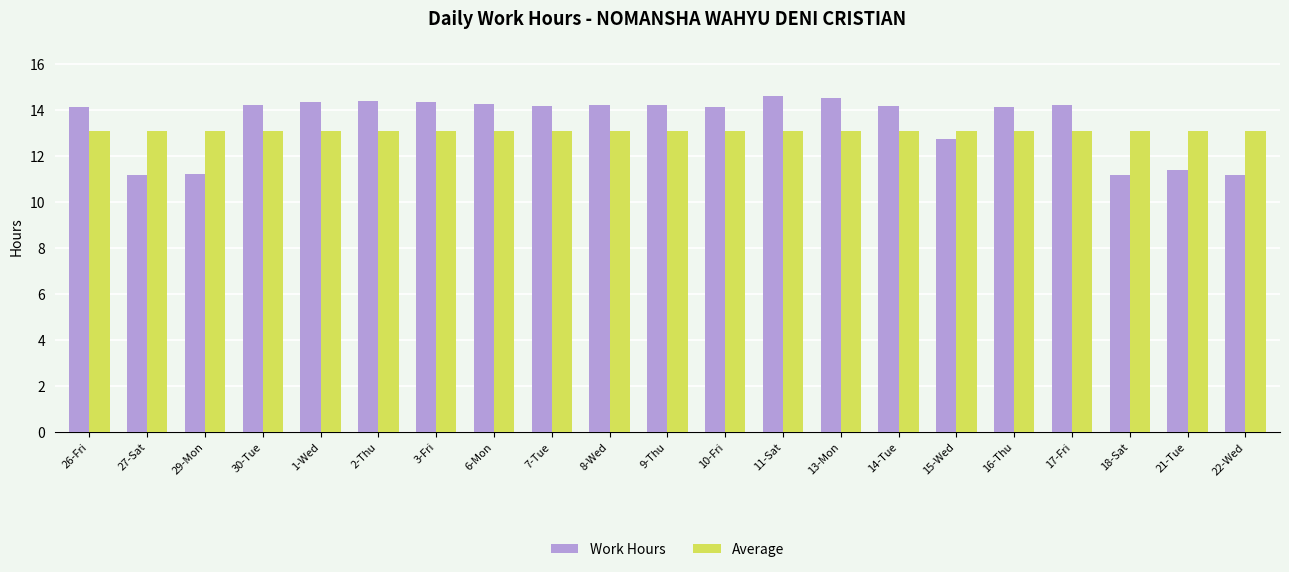

What is the total value across all series at 11-Sat?

27.7